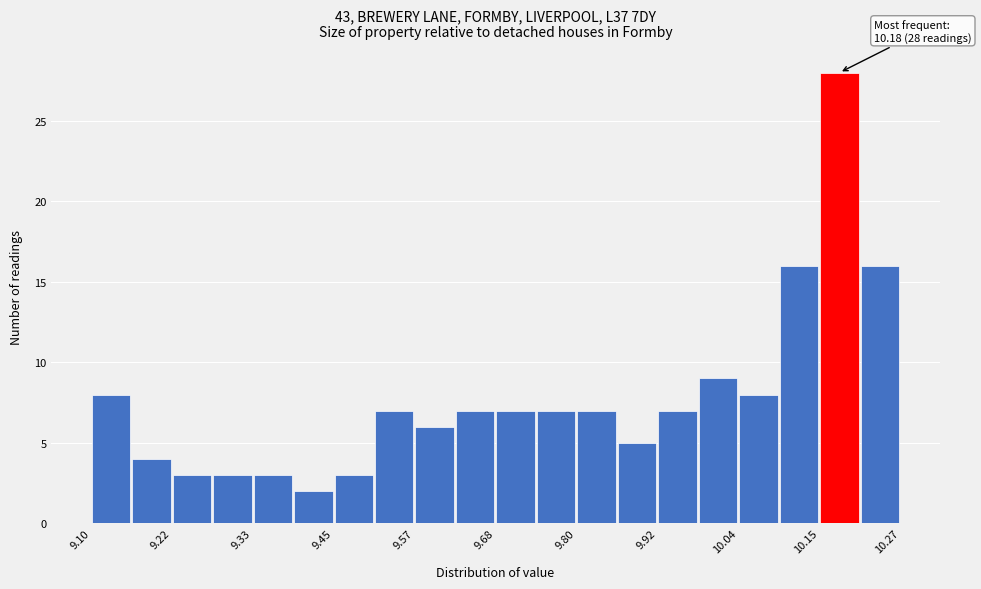

Read against the x-axis, roughly where is the centre of the tallest bar?

10.18